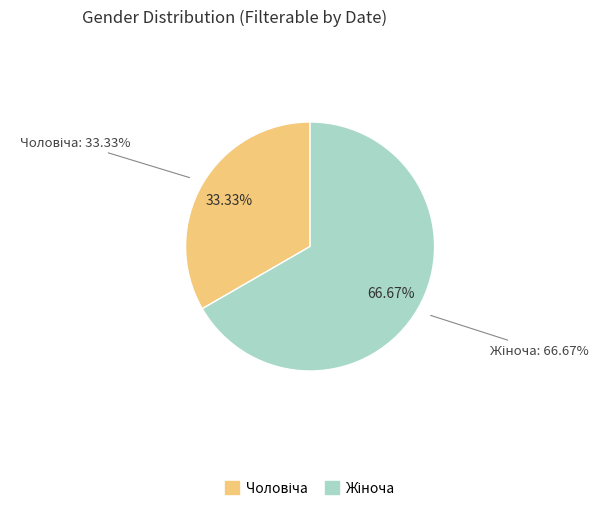

Count the number of slices in the pie.

2